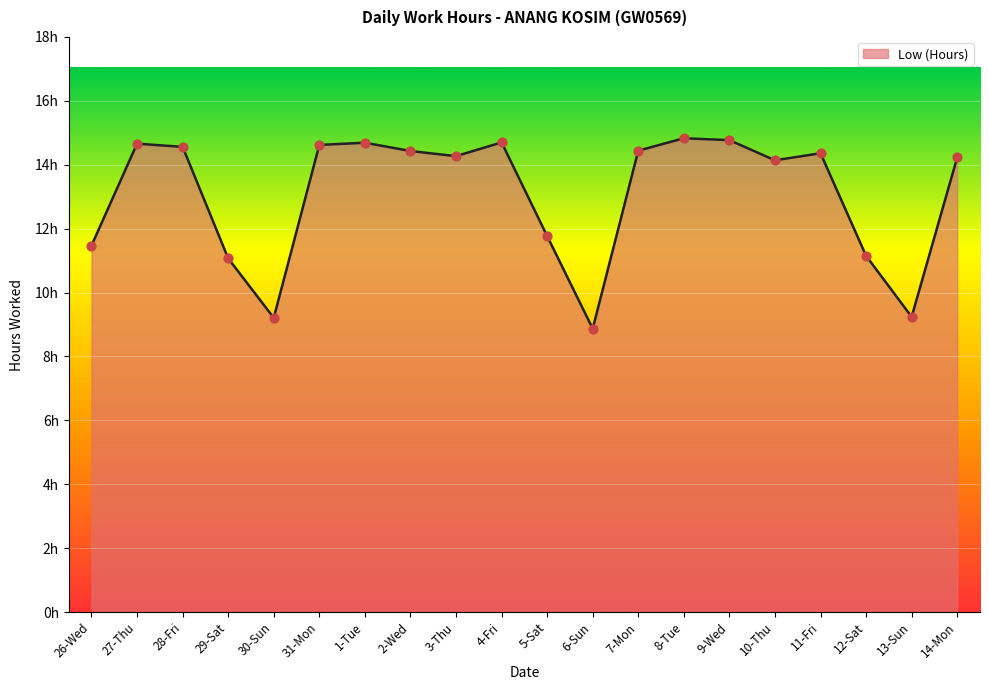

What is the ratio of the value at 2-Wed to the value at 10-Thu?

1.0